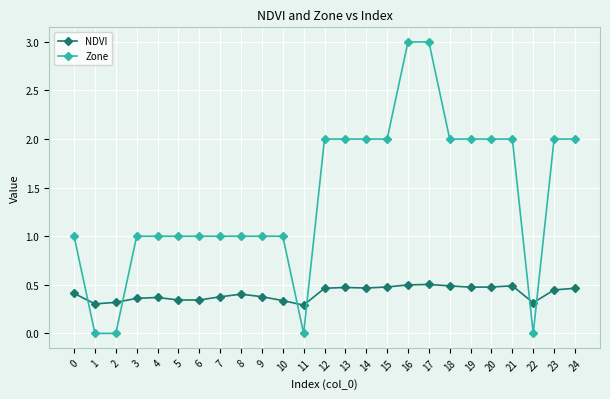

Is the value of NDVI at 0 greater than the value of Zone at 17?

No